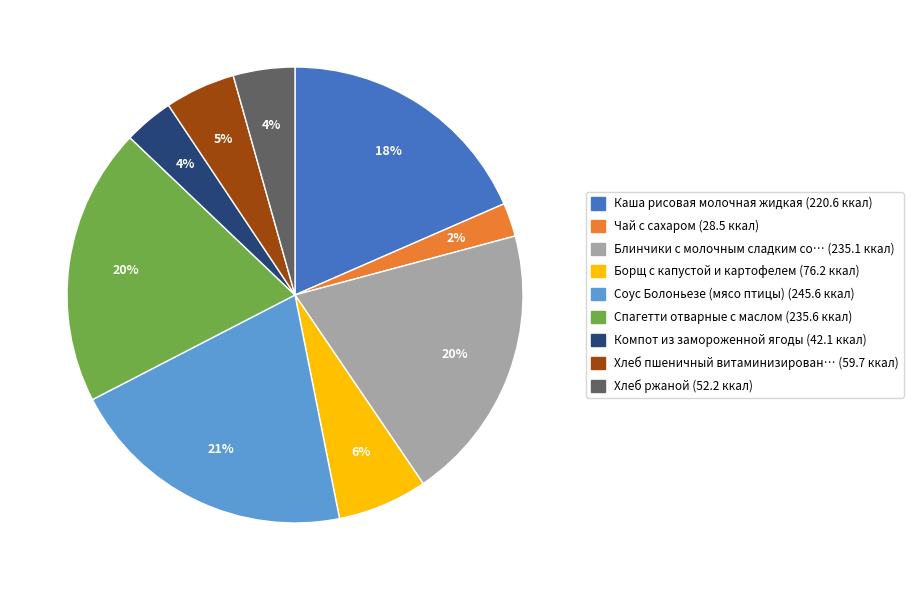

Is there any slice that represents more than half of the pie?

No